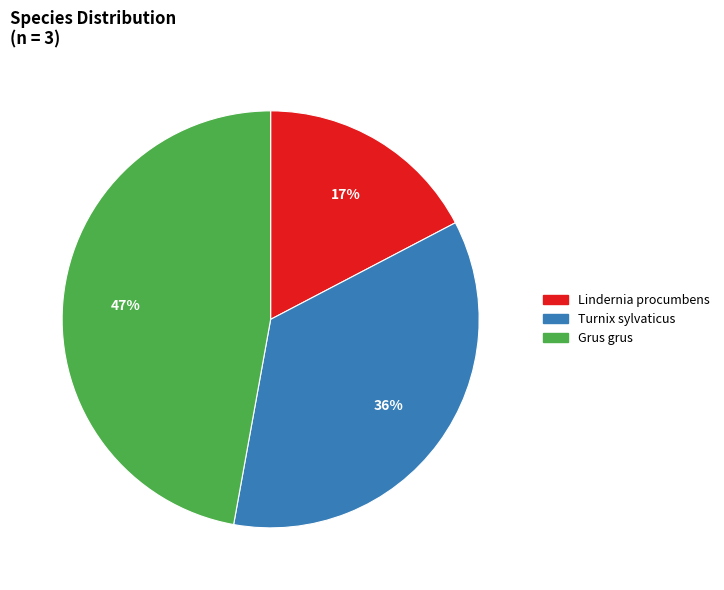

To the nearest percent, what is the difference between the largest and smallest slice percentages?

30%